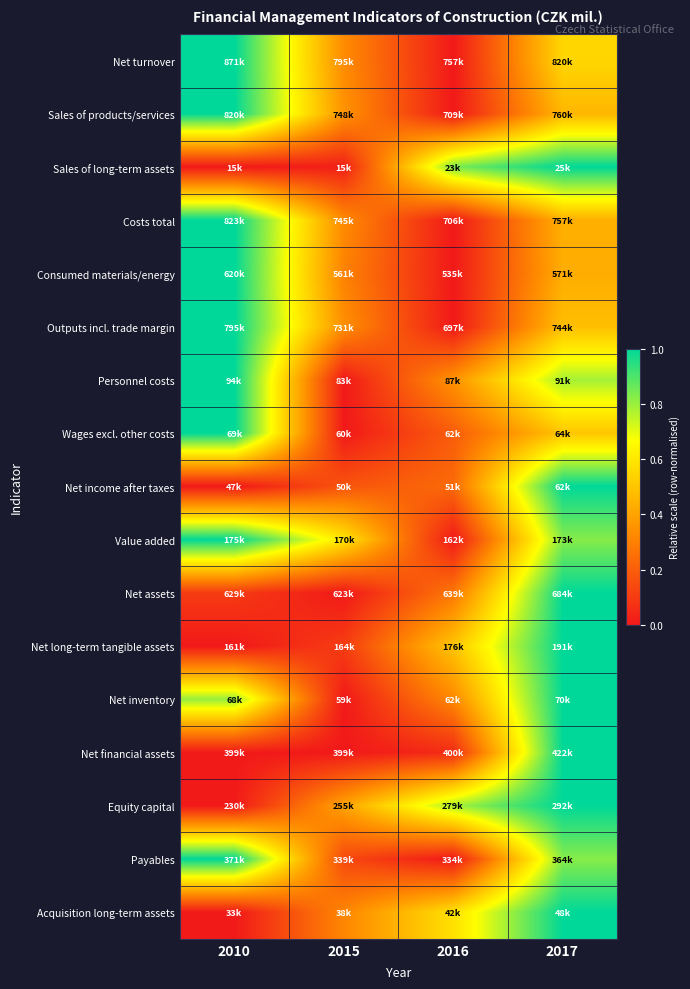

What is the greatest value displayed?

1.0